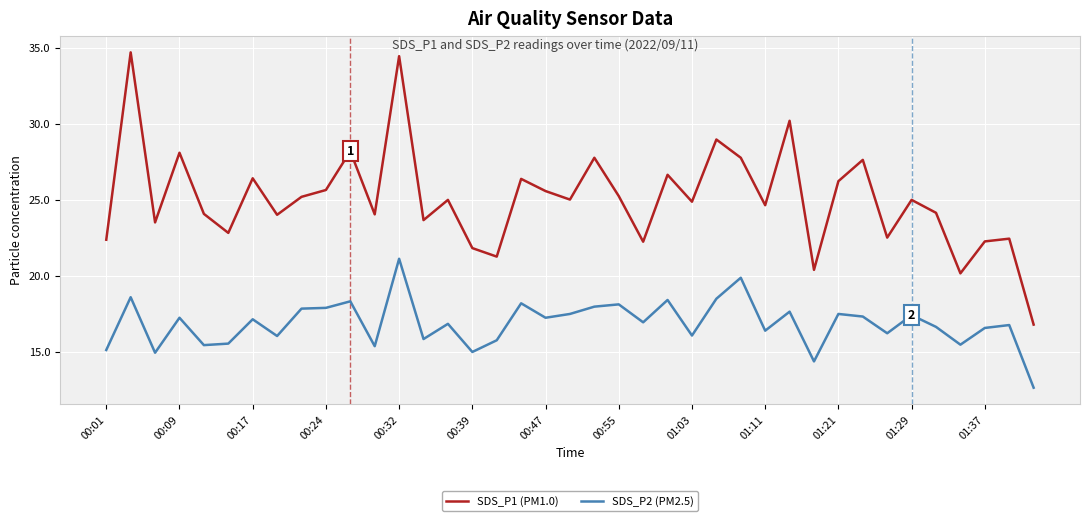

At how many categories does at least one series exceed 21?

36